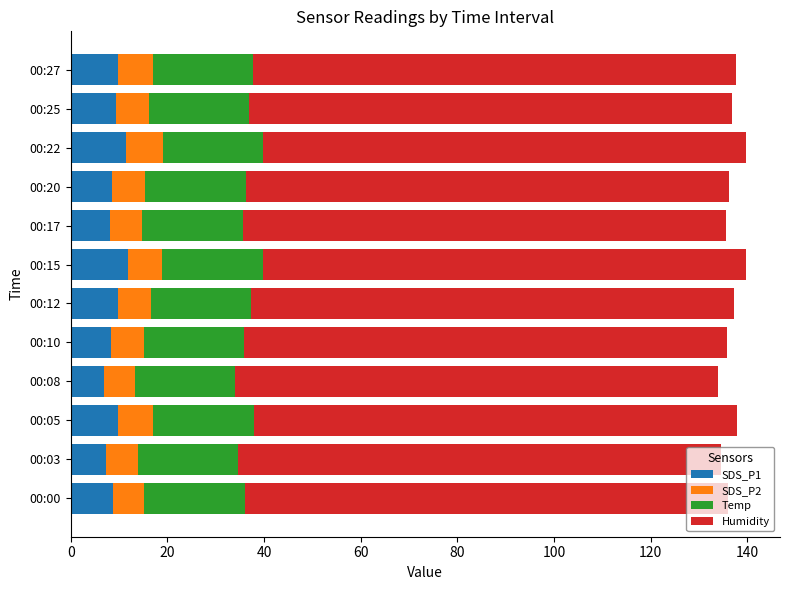

What is the average value of the SDS_P1 series?

9.2